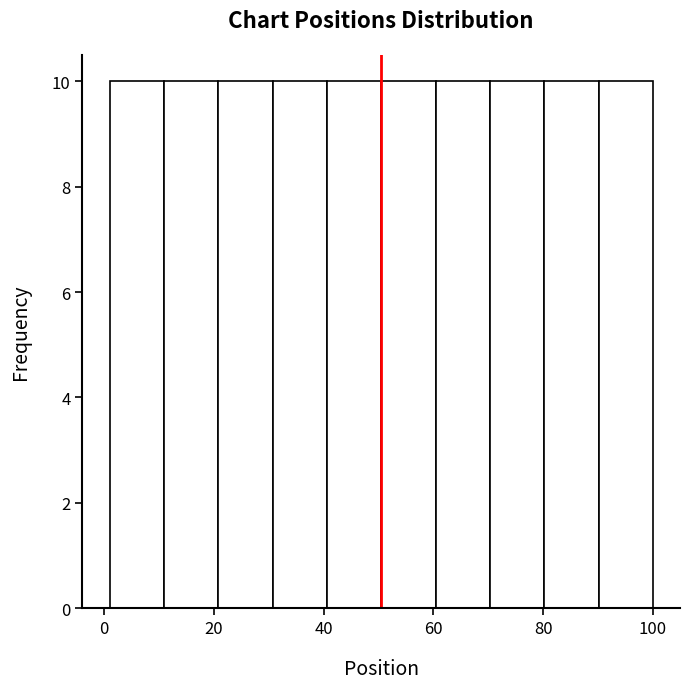

How tall is the bar that spans 2 to 10 on the x-axis? Neither the bar edges nor the heights are printed on the chart, so give them approximately, as read against the axes.

10